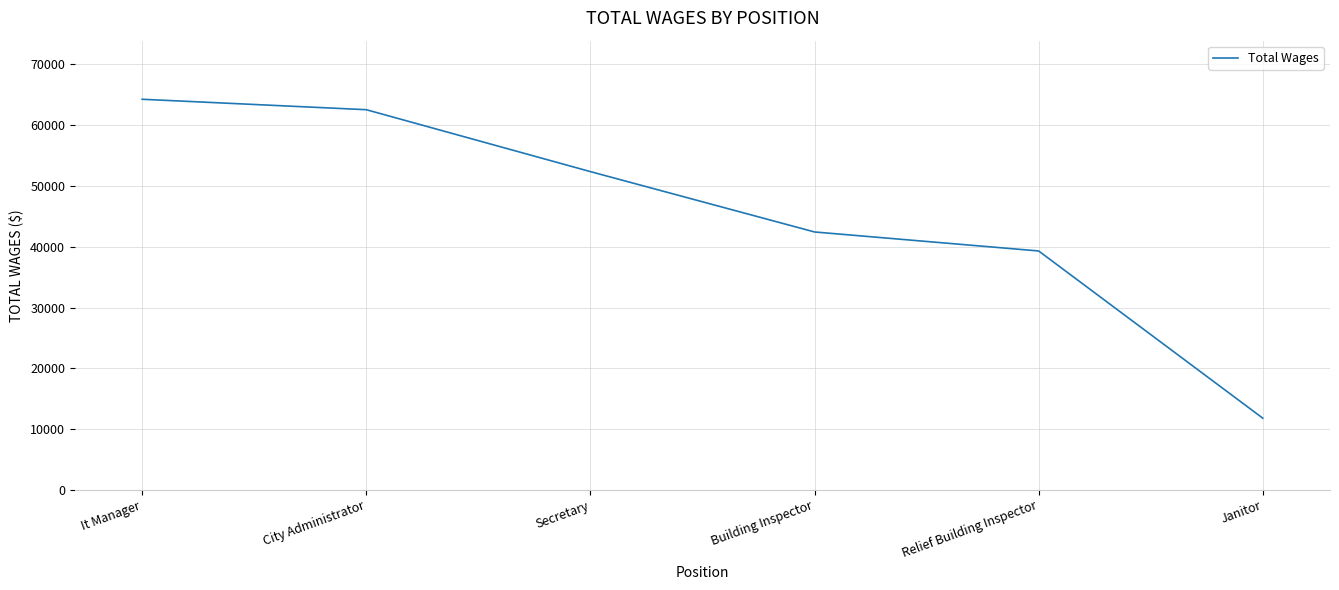

What is the maximum value shown in the chart?

64267